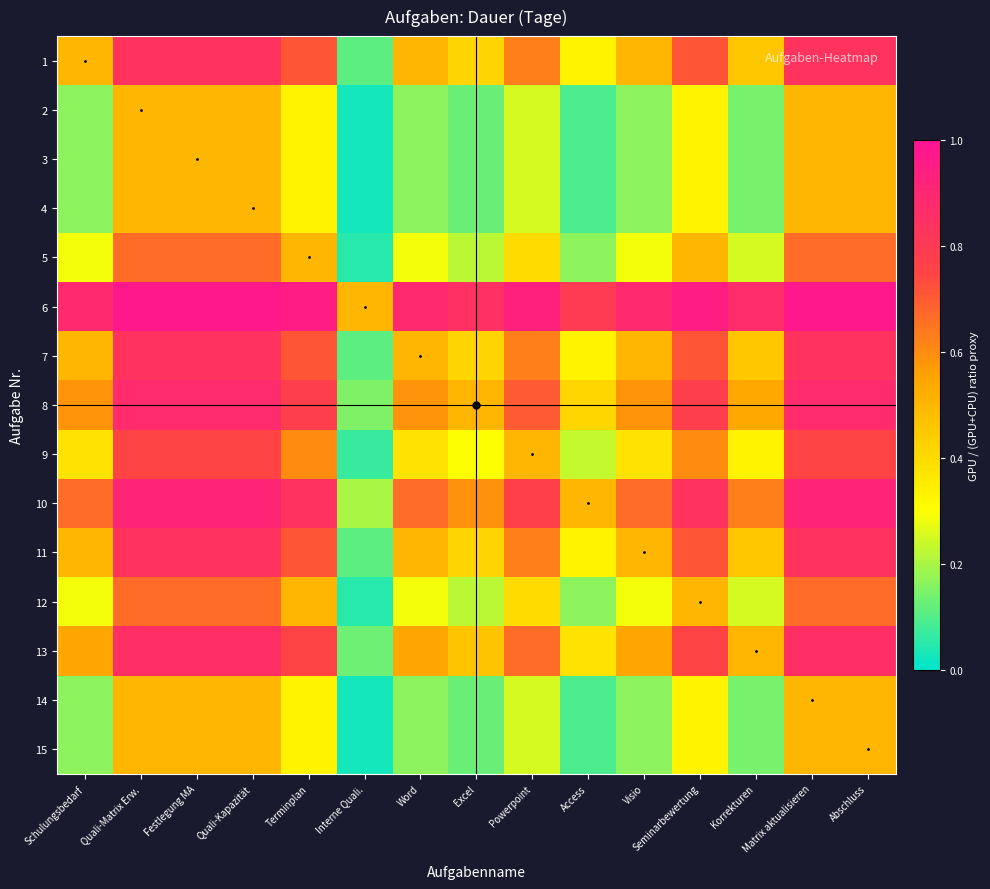

Which series changed the most between Schulungsbedarf and Festlegung MA?

5